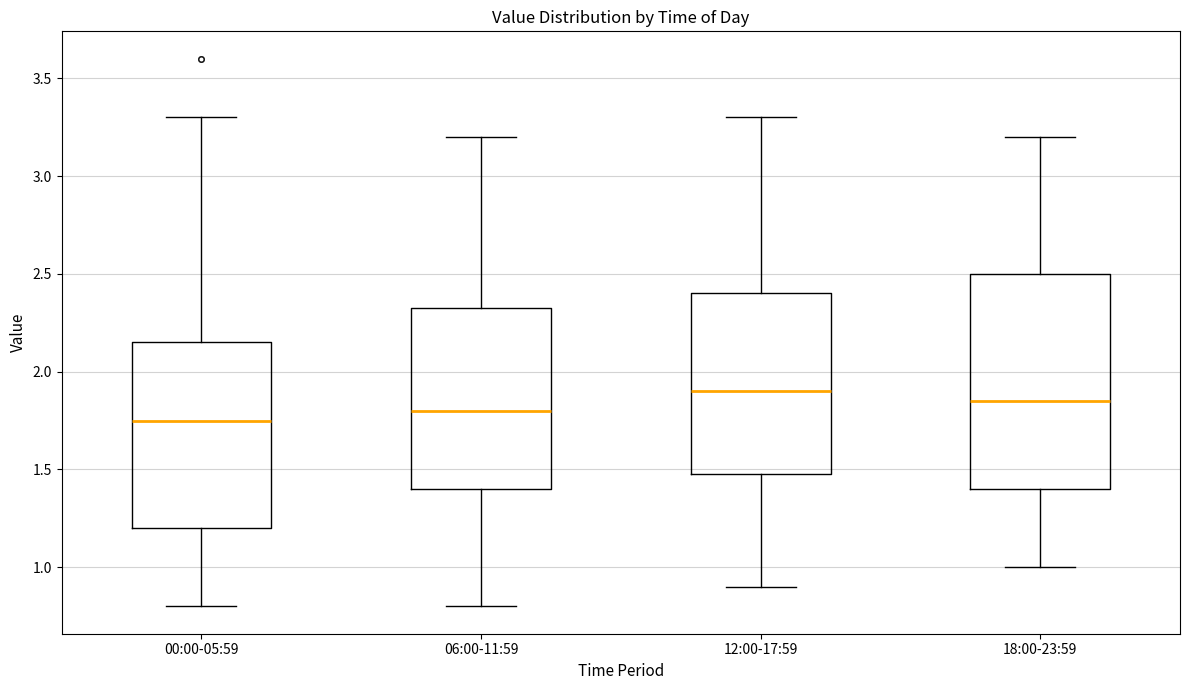

Reading left to right, transcribe this box plot: for each box, give where its median line is, the range the box spans, and where its two whiskers end, as read against the y-axis. The values are not printed on the chart, so give them approximately, as read against the axis.

00:00-05:59: median 1.75, box 1.20 to 2.15, whiskers 0.80 to 3.30
06:00-11:59: median 1.80, box 1.40 to 2.35, whiskers 0.80 to 3.20
12:00-17:59: median 1.90, box 1.50 to 2.40, whiskers 0.90 to 3.30
18:00-23:59: median 1.85, box 1.40 to 2.50, whiskers 1.00 to 3.20